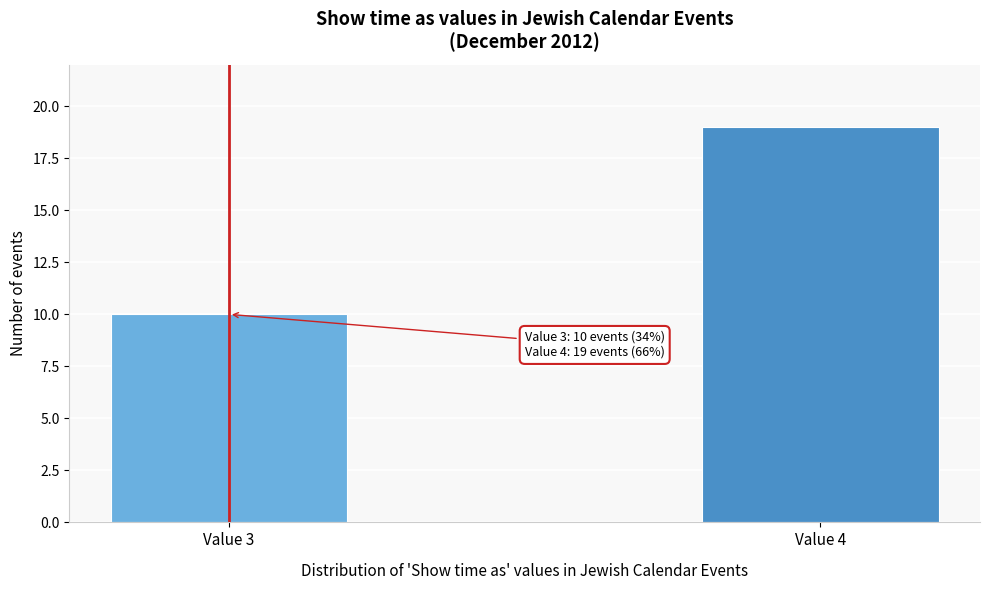

Reading right to left, extract all data points from this chart.

Value 4=19	Value 3=10